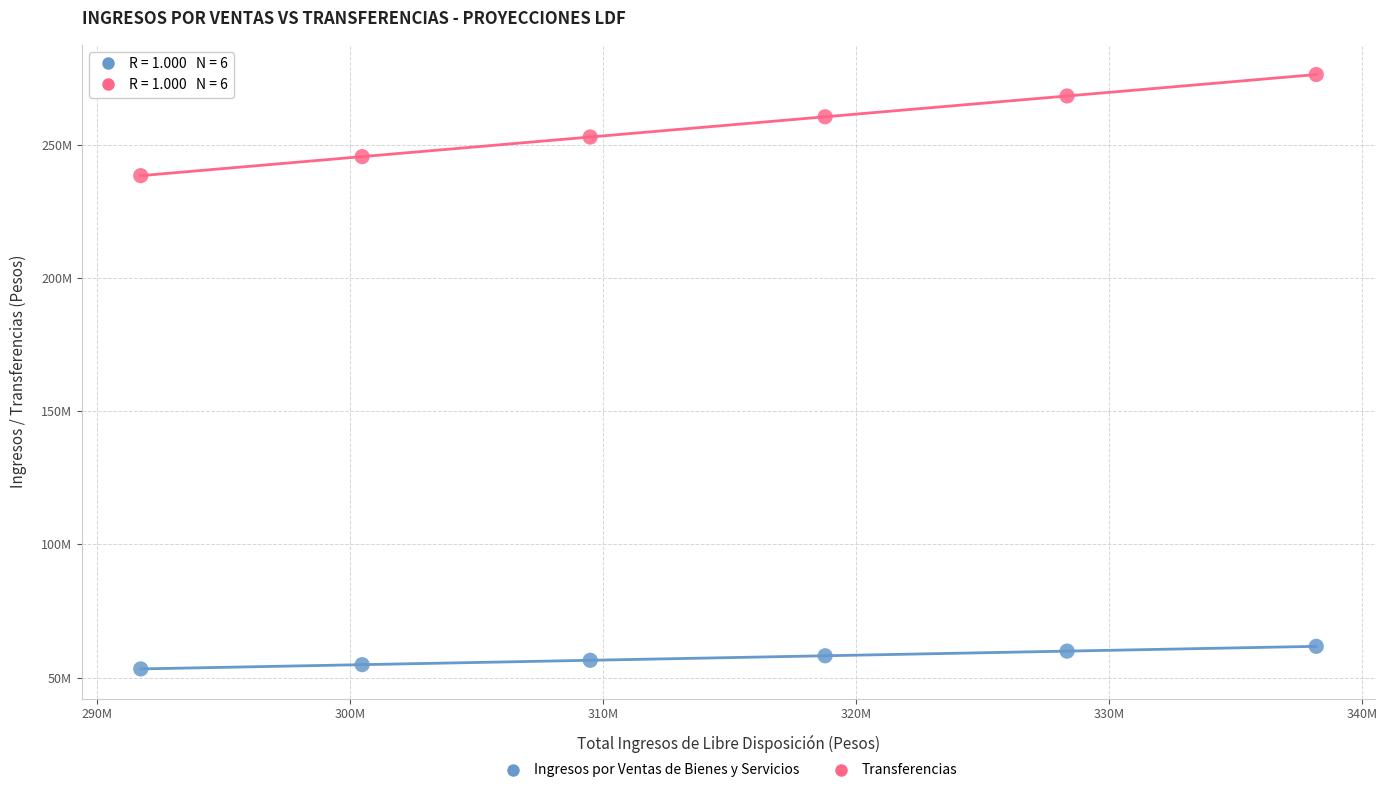

Which series contains the lowest Y value?

Ingresos por Ventas de Bienes y Servicios